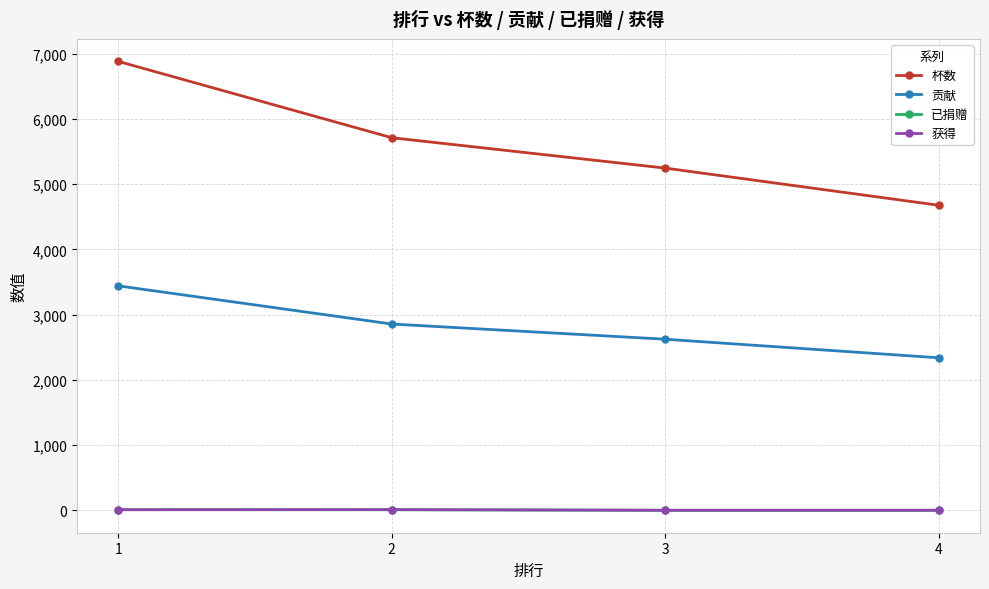

Is the value of 已捐赠 at 1 greater than the value of 贡献 at 3?

No